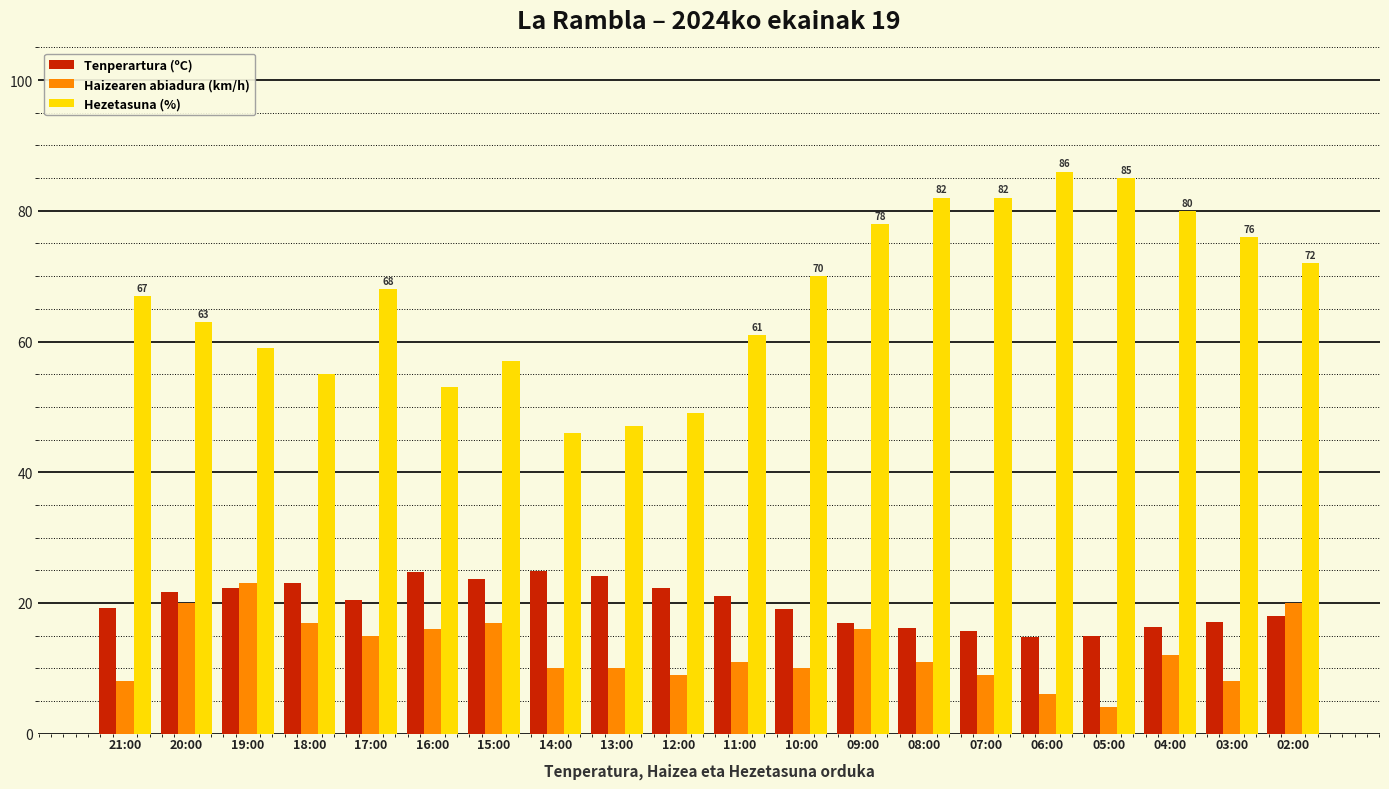

What are all the series names shown in the legend?

Tenperartura (ºC), Haizearen abiadura (km/h), Hezetasuna (%)